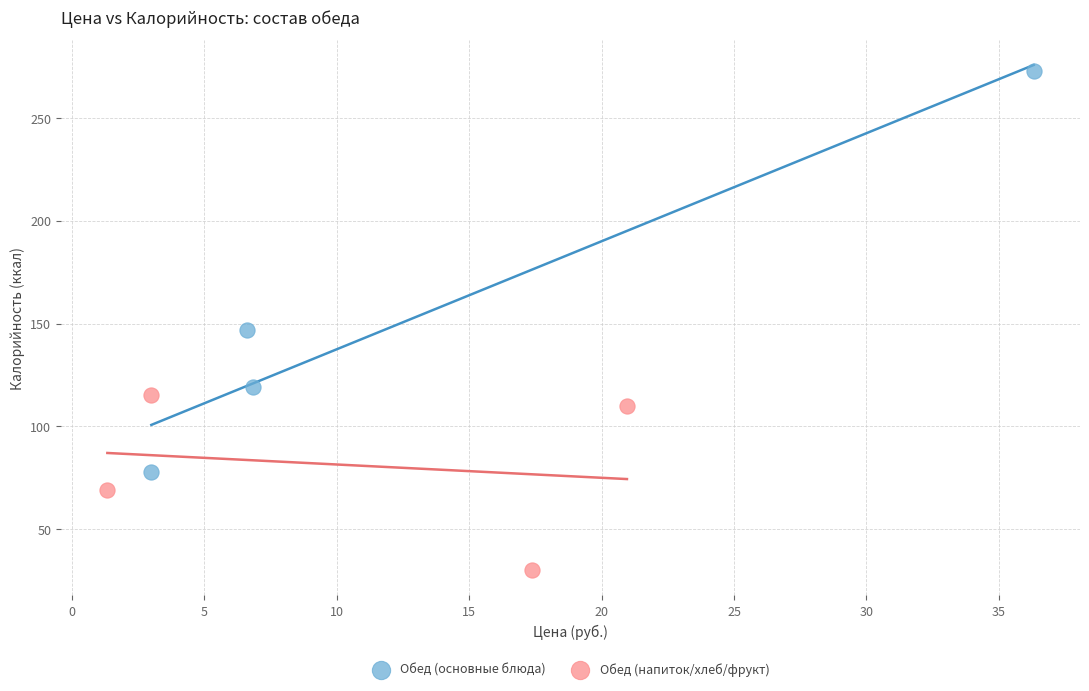

Which series contains the lowest Y value?

Обед (напиток/хлеб/фрукт)